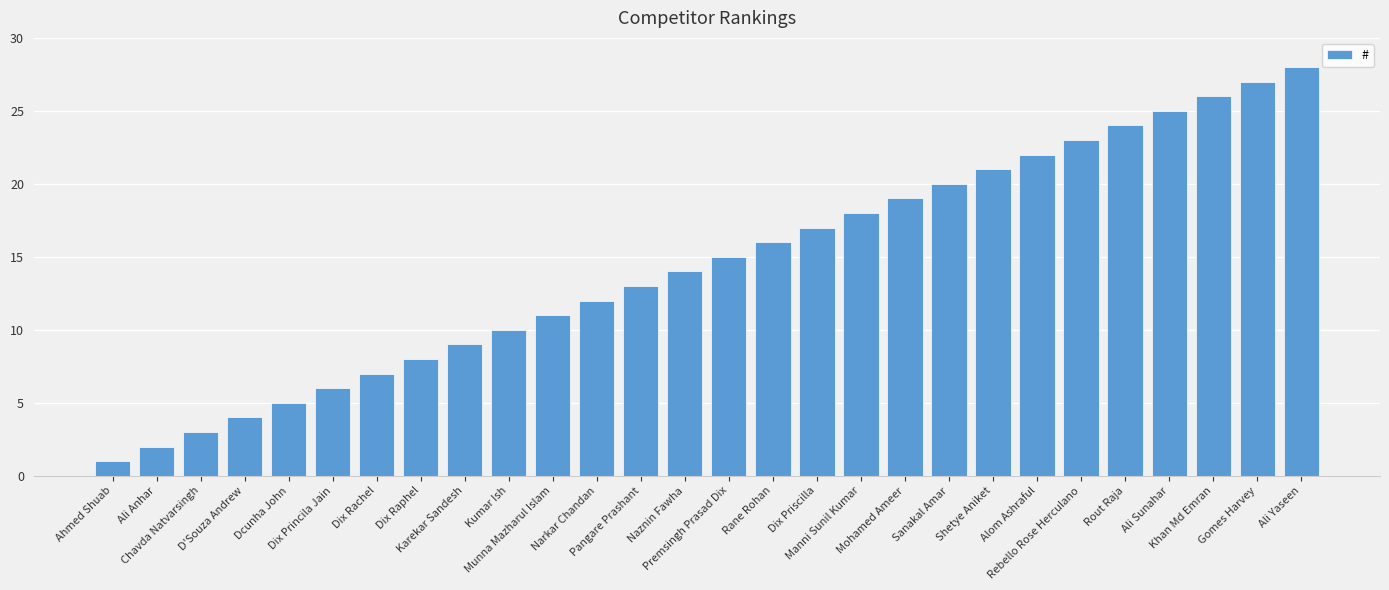

Reading right to left, what are all the values shown in this chart?

Ali Yaseen=28	Gomes Harvey=27	Khan Md Emran=26	Ali Sunahar=25	Rout Raja=24	Rebello Rose Herculano=23	Alom Ashraful=22	Shetye Aniket=21	Sanakal Amar=20	Mohamed Ameer=19	Manni Sunil Kumar=18	Dix Priscilla=17	Rane Rohan=16	Premsingh Prasad Dix=15	Naznin Fawha=14	Pangare Prashant=13	Narkar Chandan=12	Munna Mazharul Islam=11	Kumar Ish=10	Karekar Sandesh=9	Dix Raphel=8	Dix Rachel=7	Dix Princila Jain=6	Dcunha John=5	D'Souza Andrew=4	Chavda Natvarsingh=3	Ali Anhar=2	Ahmed Shuab=1